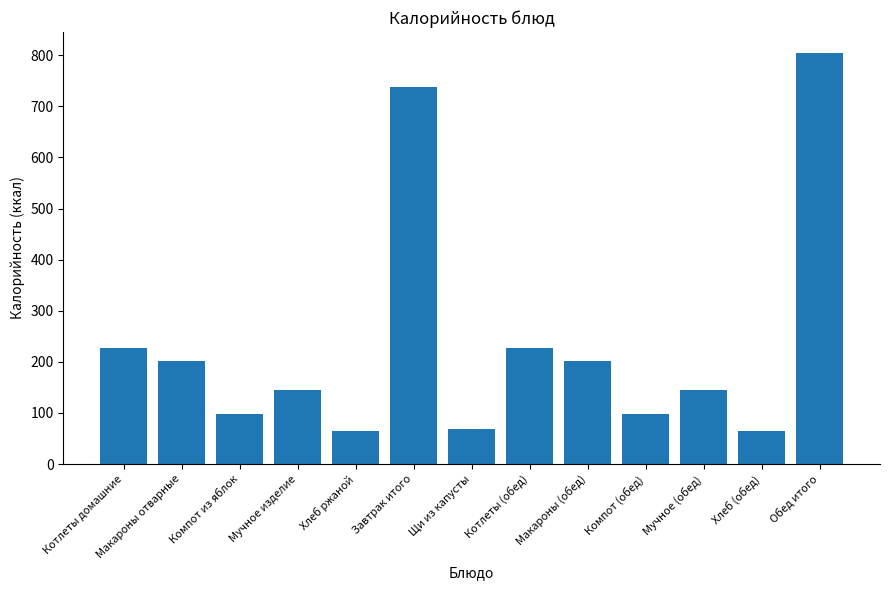

What is the average value?

237.4